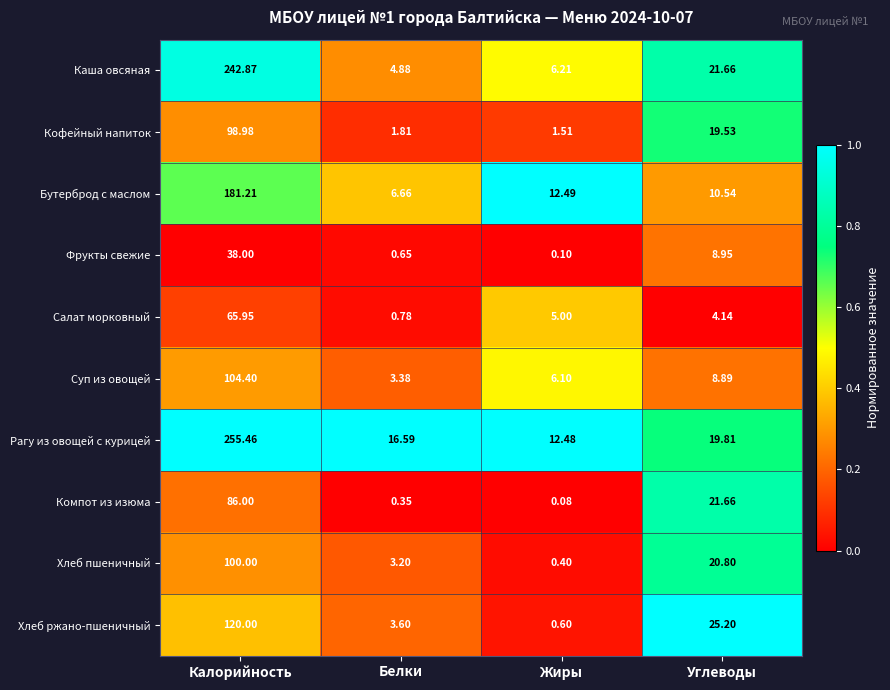

How many data points does each series have?

4